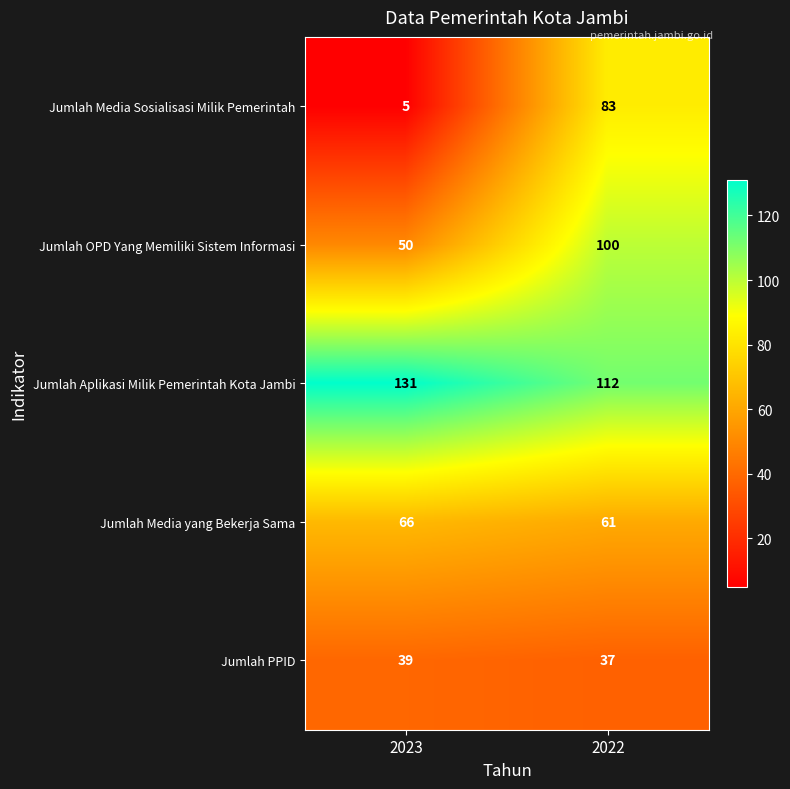

At which category is the sum across all series the highest?

2022